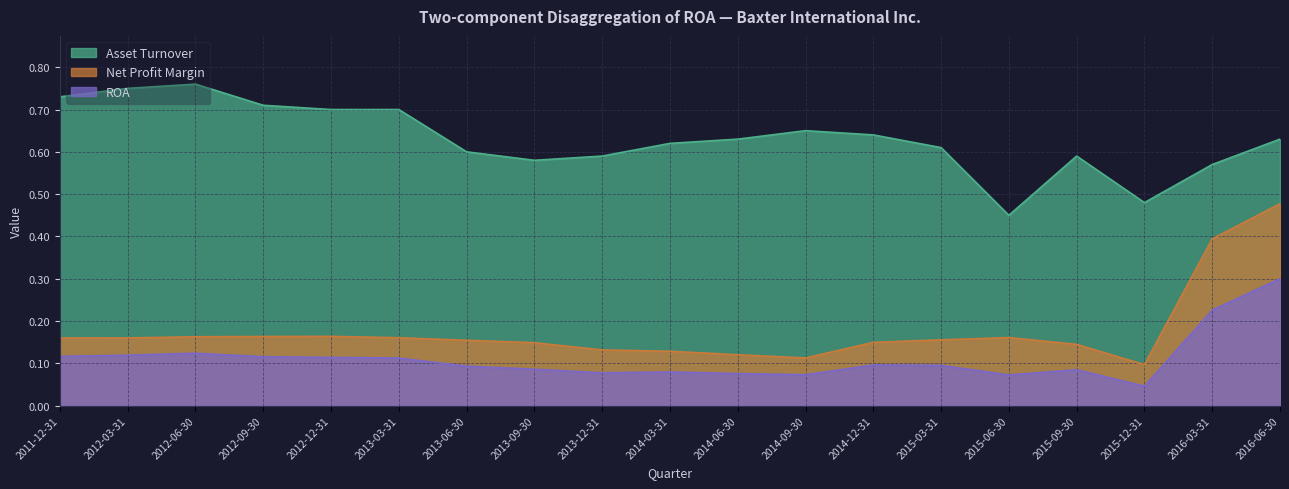

Which series has the widest spread of values?

Net Profit Margin